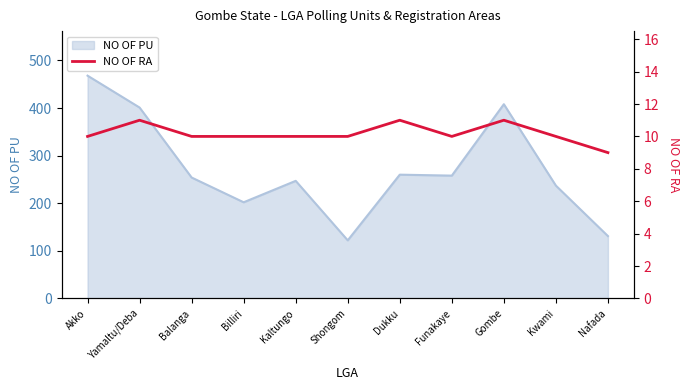

The value of NO OF PU at Gombe is 408. True or false?

True